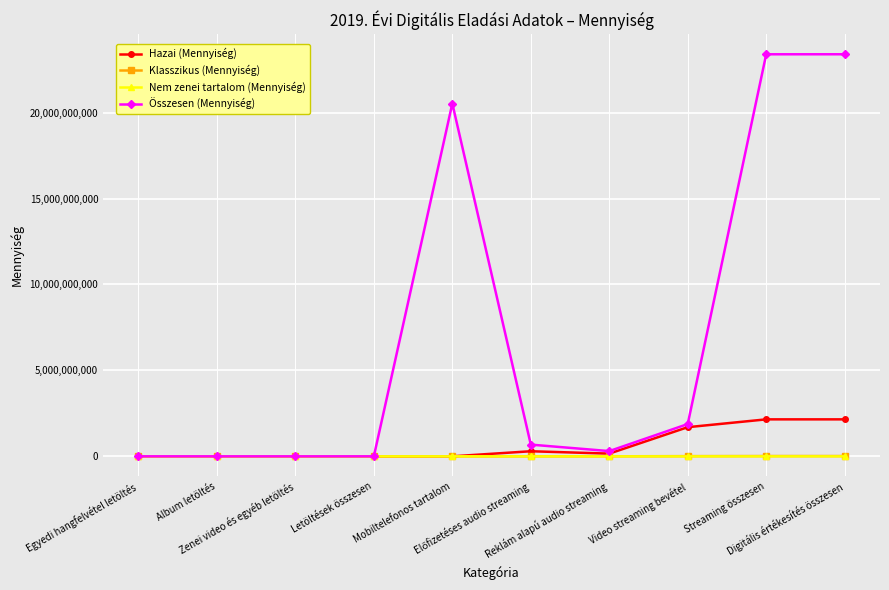

What is the greatest value displayed?

23391706460